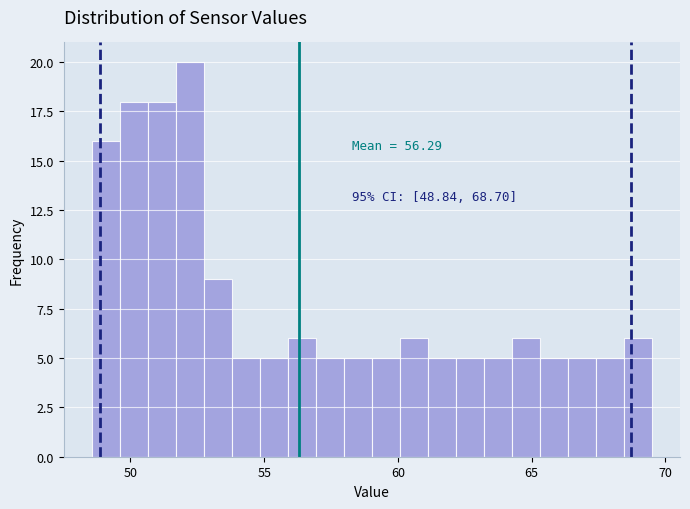

Read against the x-axis, roughly where is the centre of the tallest bar?

52.0